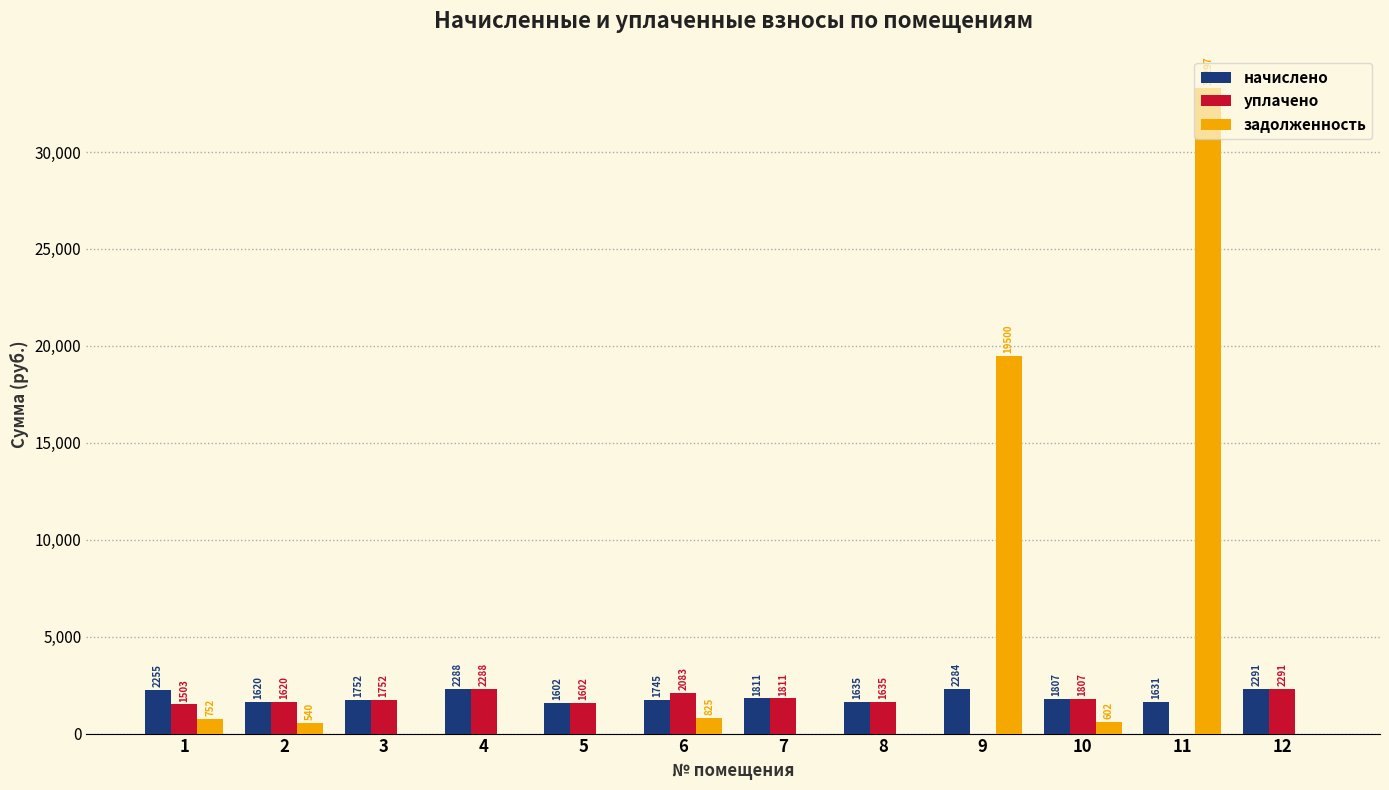

Is it true that задолженность equals 13163.5 at 5?

False